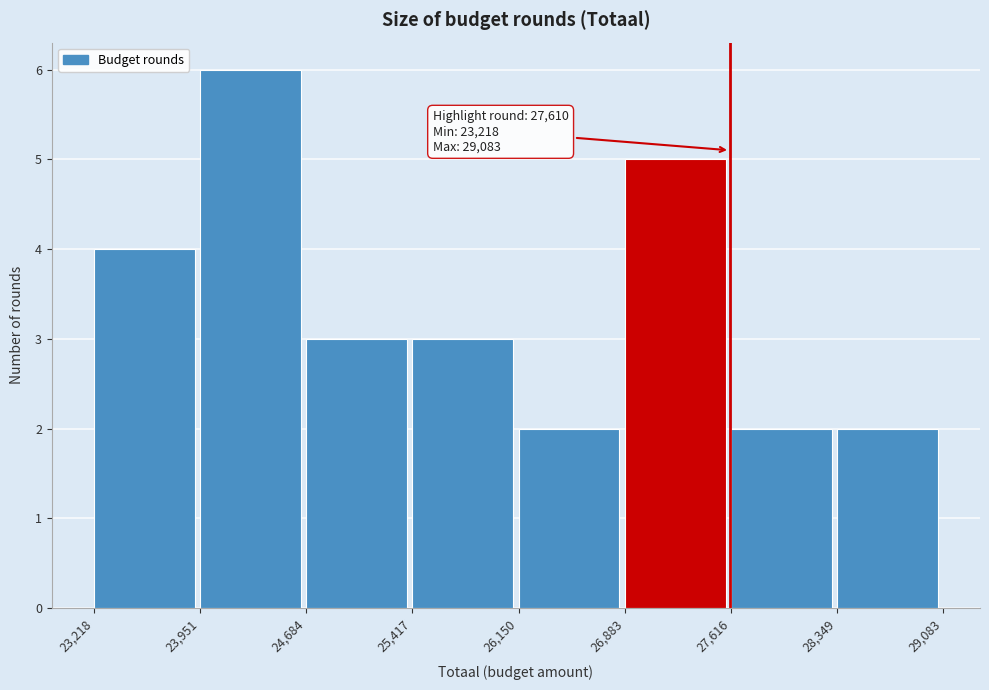

Which range on the x-axis has the tallest bar?

23,951 to 24,684